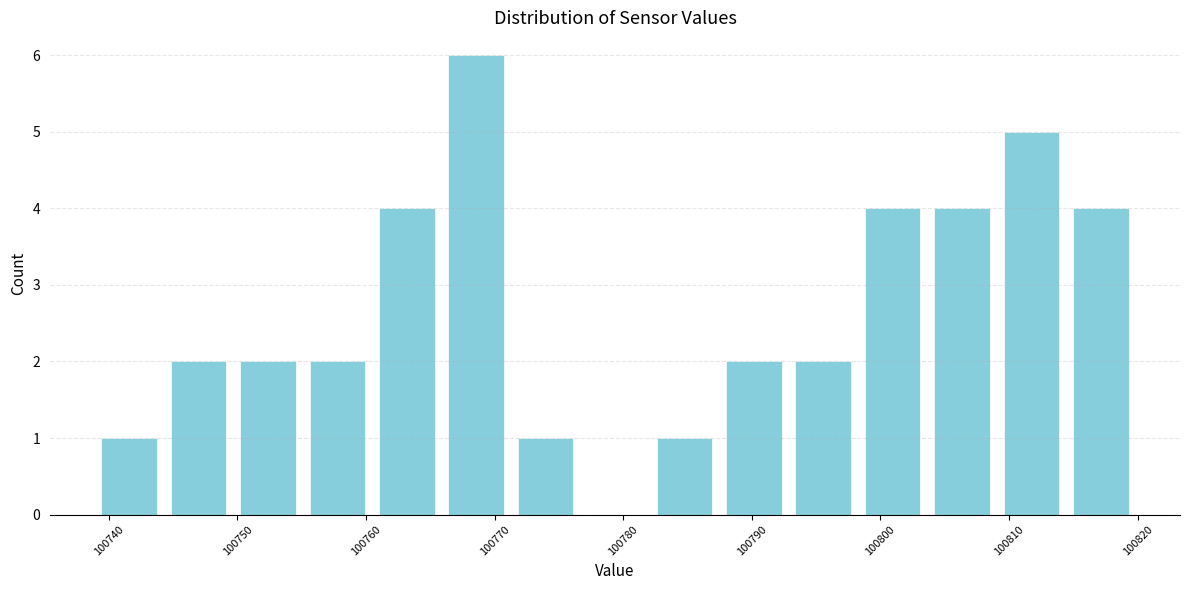

What is the height of the bar covering 100793 to 100798 on the x-axis? Neither the bar edges nor the heights are printed on the chart, so give them approximately, as read against the axes.

2